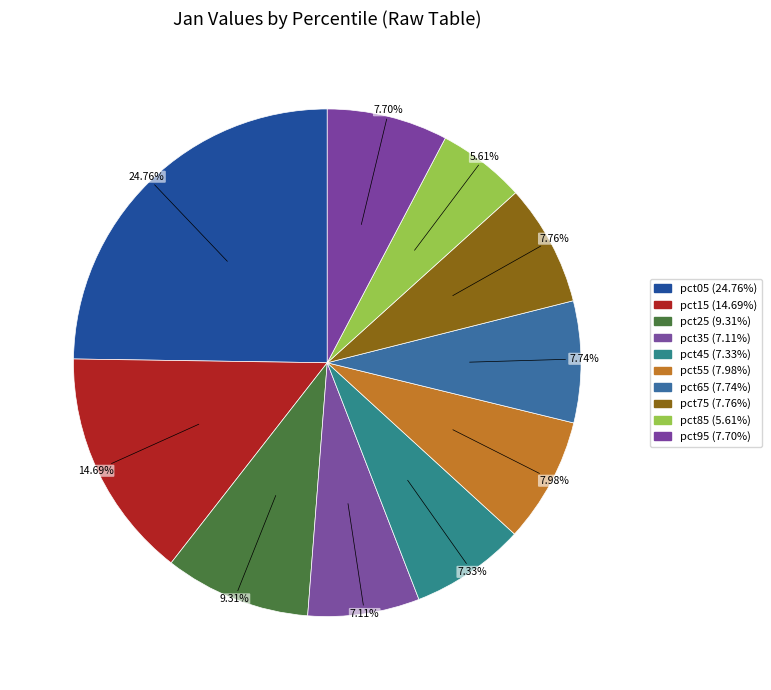

Combined, what portion of the pie is pct85 and pct15?

20.3%